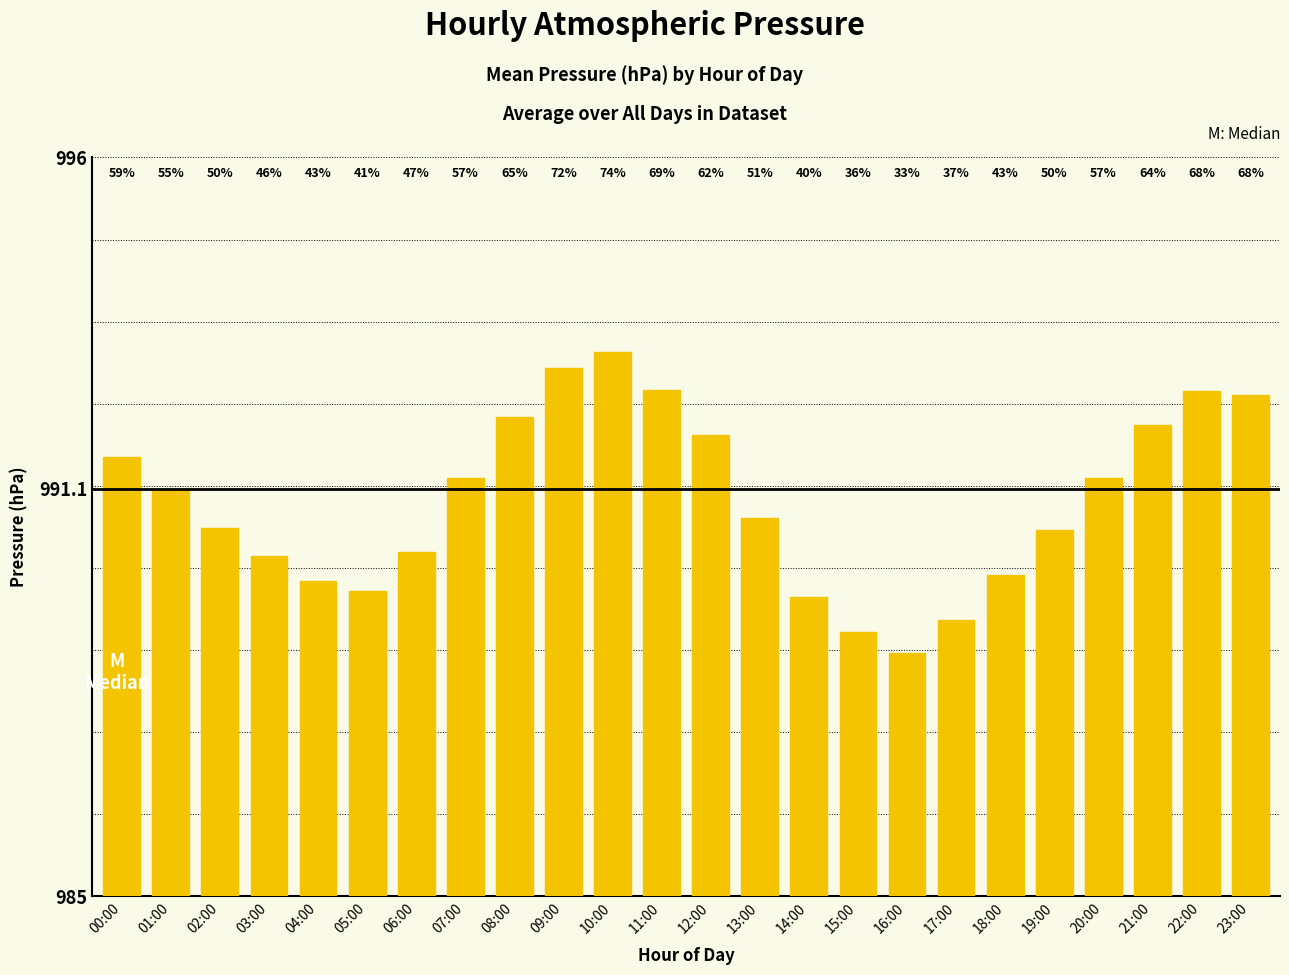

The value at 07:00 is 1473.7. True or false?

False